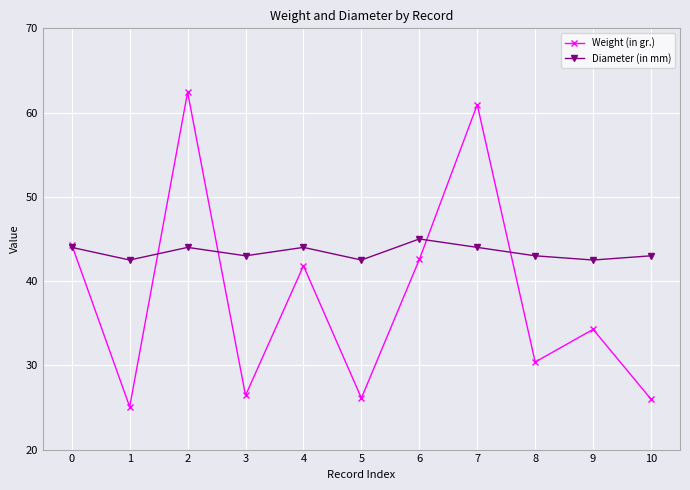

Which series has the largest total across all categories?

Diameter (in mm)